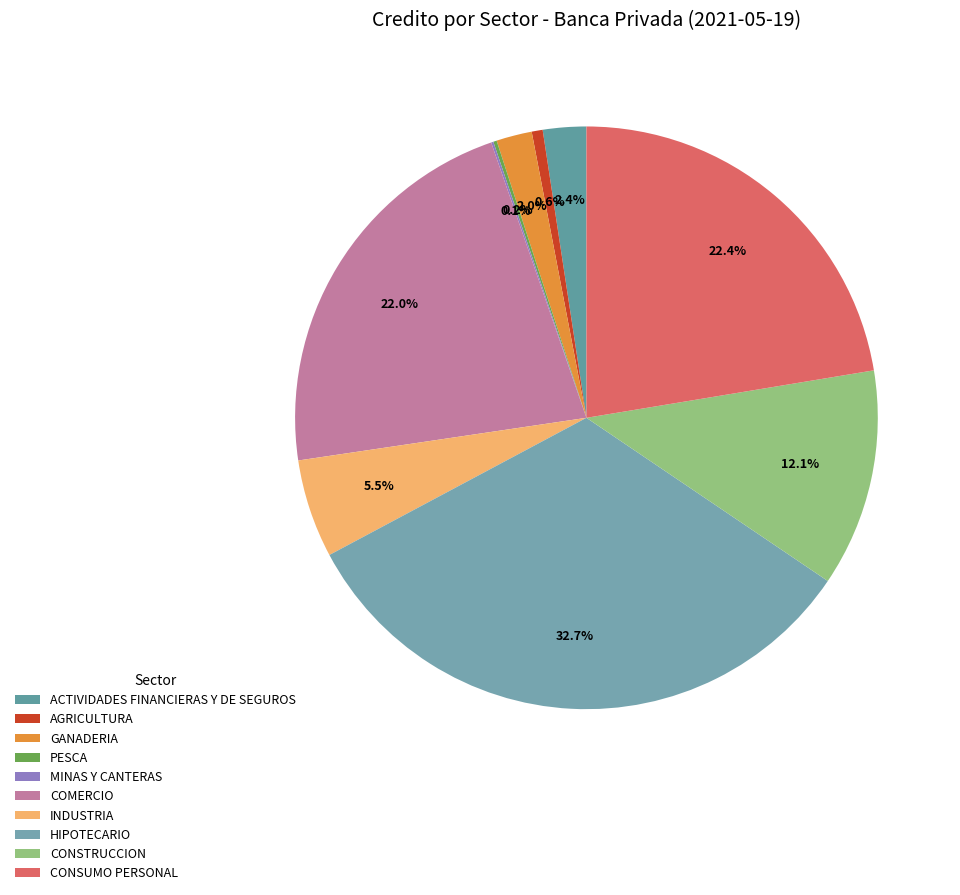

What is the change in value from MINAS Y CANTERAS to CONSUMO PERSONAL?

+10069412587.7